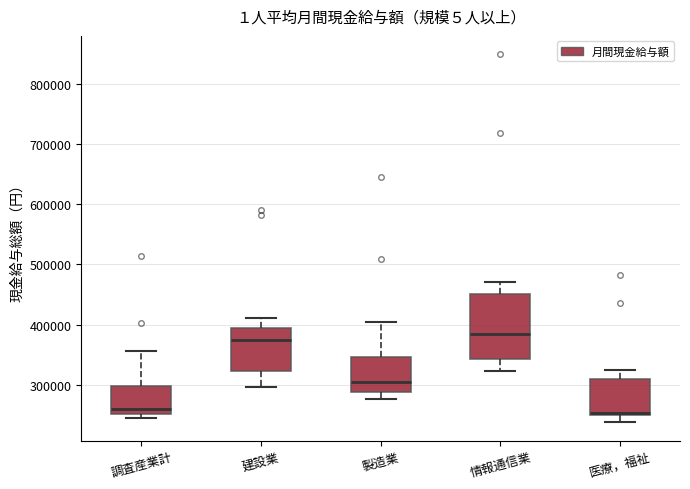

Reading left to right, transcribe this box plot: for each box, give where its median line is, the range the box spans, and where its two whiskers end, as read against the y-axis. The values are not printed on the chart, so give them approximately, as read against the axis.

調査産業計: median 260000, box 250000 to 300000, whiskers 250000 (just below the box's lower edge) to 360000
建設業: median 370000, box 320000 to 390000, whiskers 300000 to 410000
製造業: median 300000, box 290000 to 350000, whiskers 280000 to 400000
情報通信業: median 380000, box 340000 to 450000, whiskers 320000 to 470000
医療，福祉: median 250000 (just above the box's lower edge), box 250000 to 310000, whiskers 240000 to 320000